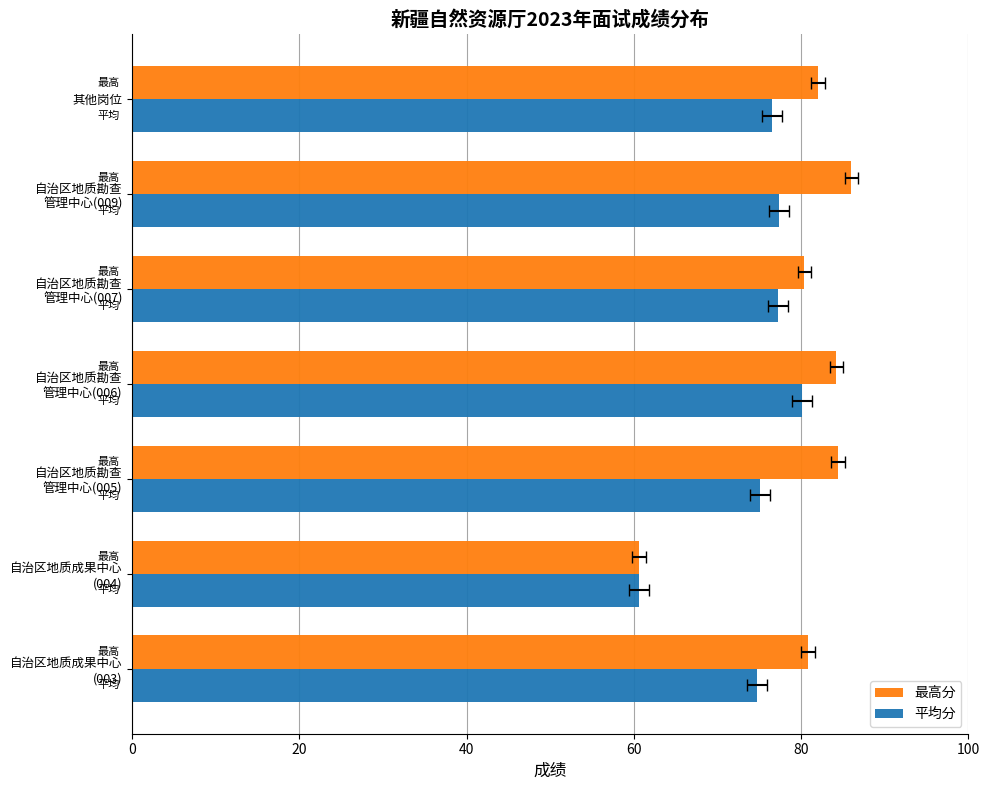

The 平均分 series shows 23.7 at 自治区地质勘查 管理中心(009). True or false?

False